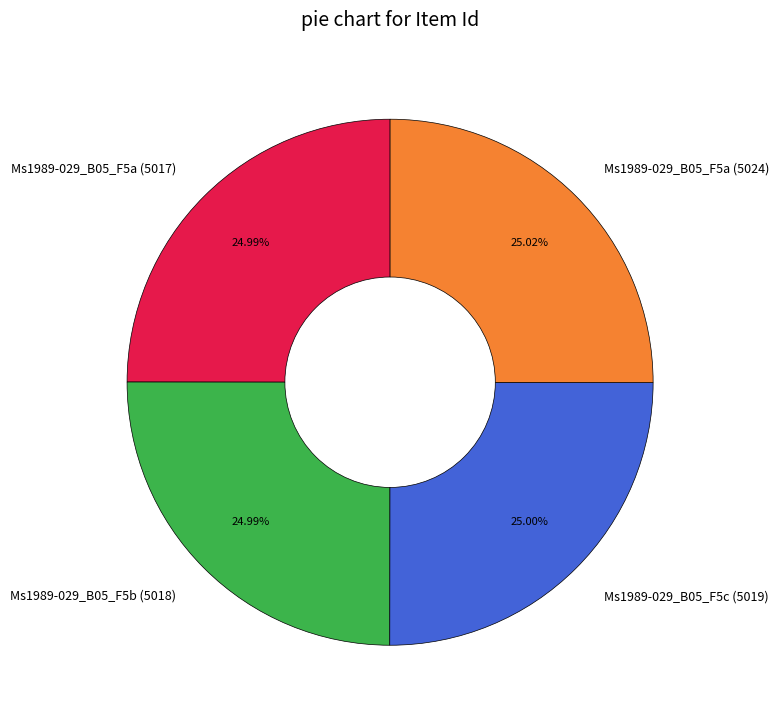

What is the ratio of the value at Ms1989-029_B05_F5c (5019) to the value at Ms1989-029_B05_F5a (5017)?

1.0